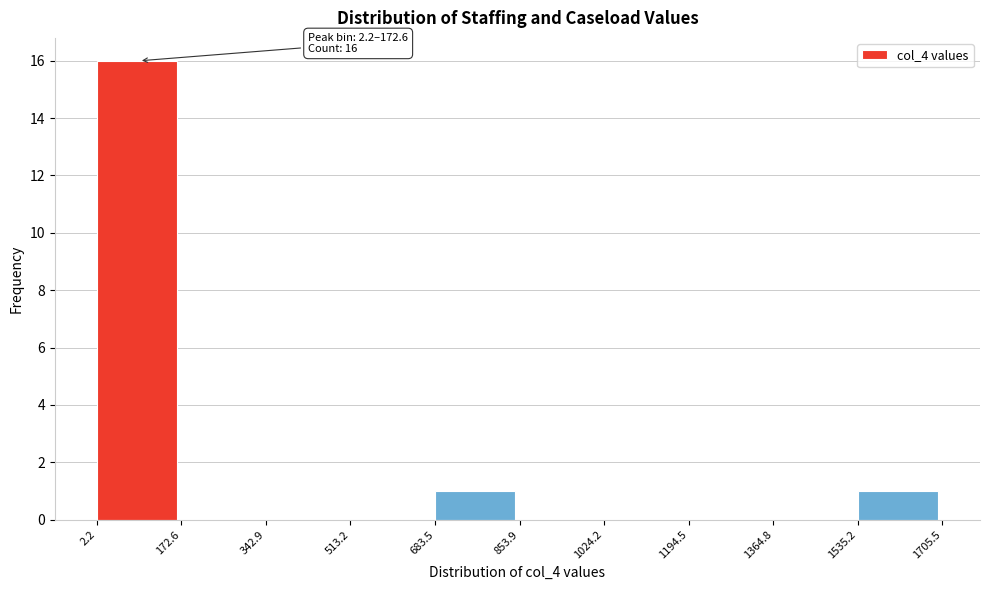

Over which range of the x-axis is the bar tallest?

2.2 to 172.6